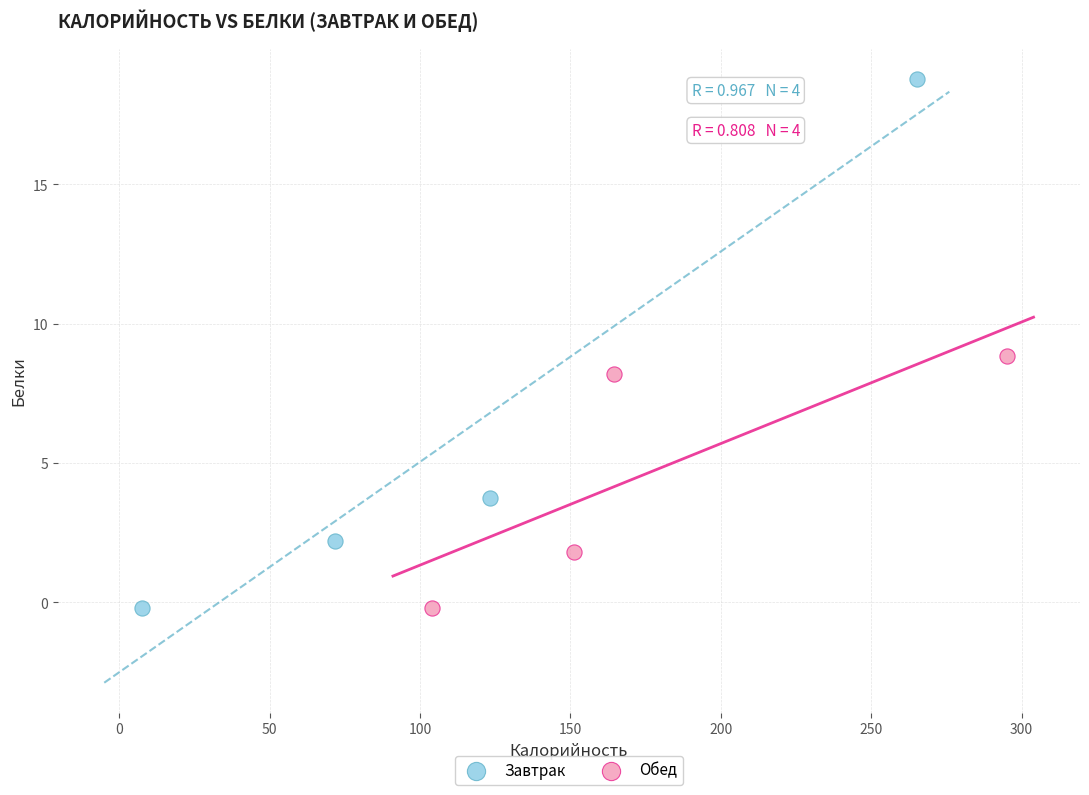

What are all the series names shown in the legend?

Завтрак, Обед